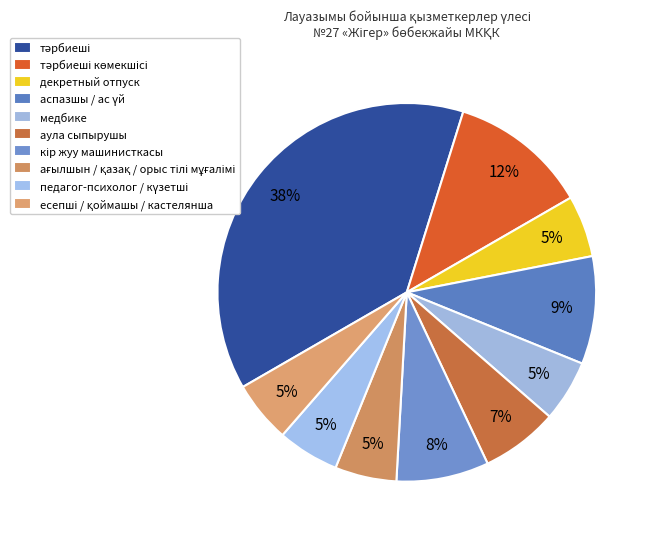

How many segments does this pie chart have?

10